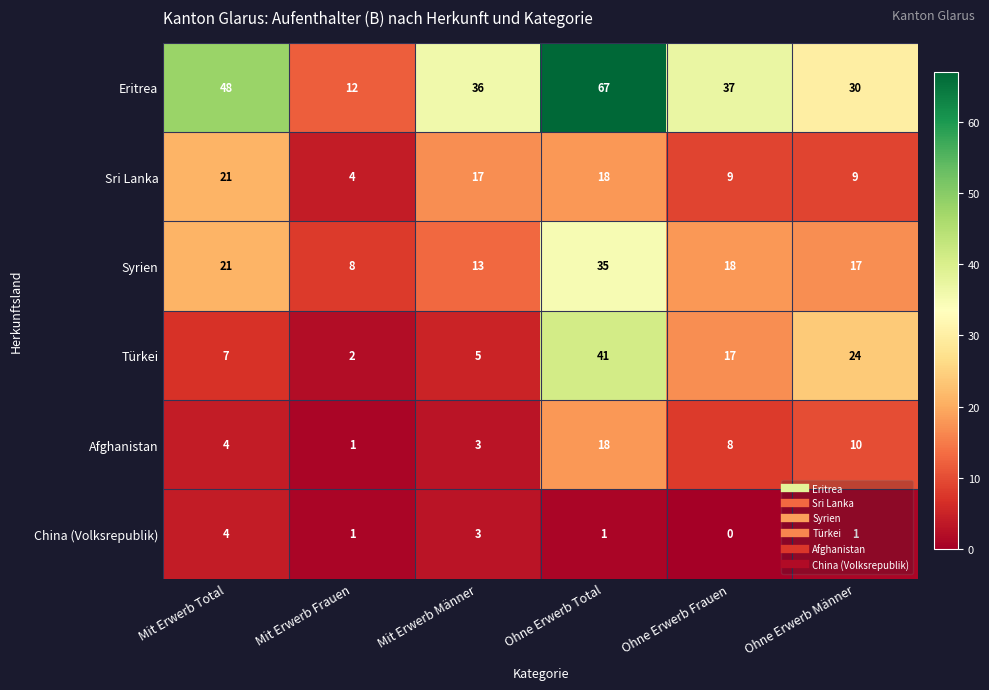

What is the difference between the second highest and second lowest values in the Syrien series?

8